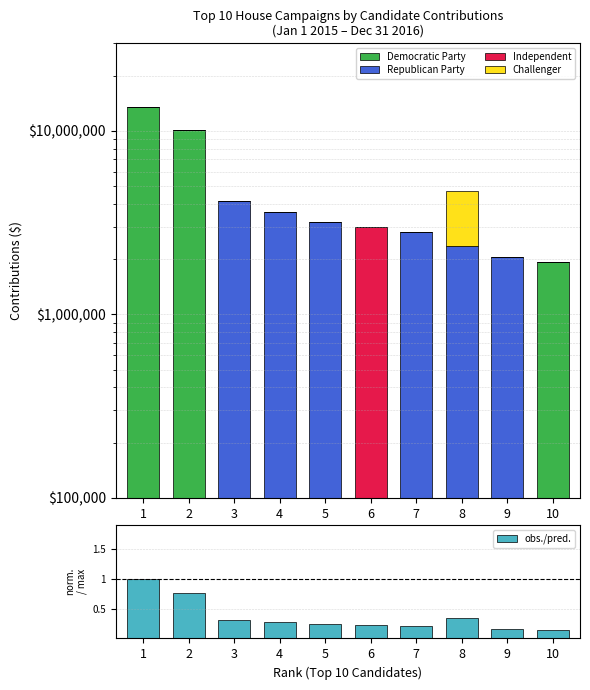

Where is Independent nearest to the value 1495000?

1